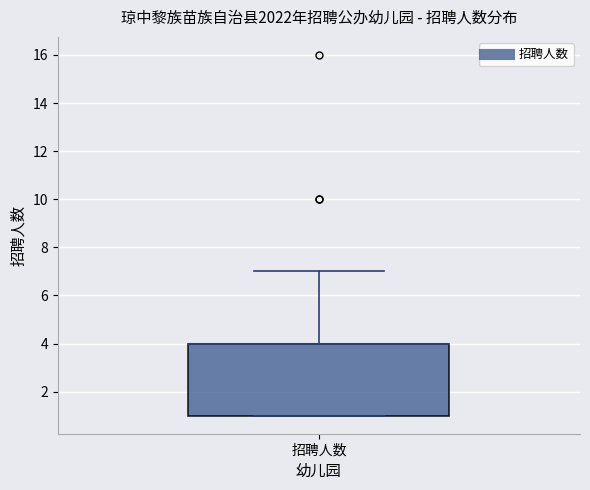

Transcribe this box plot: give where the median line is, the range the box spans, and where the two whiskers end, as read against the y-axis. The values are not printed on the chart, so give them approximately, as read against the axis.

median 4 (drawn on the box's upper edge), box 1 to 4, whiskers 1 to 7